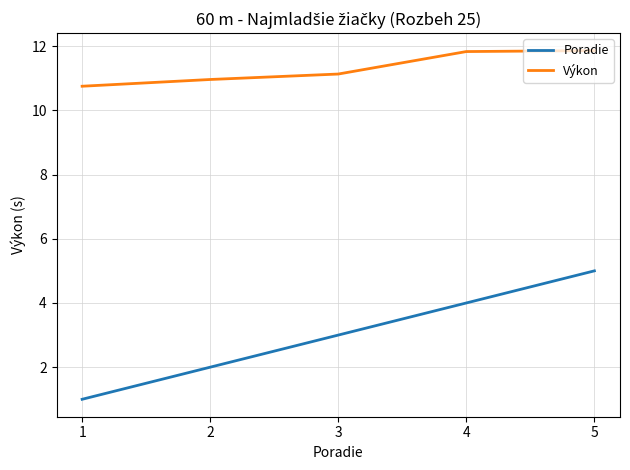

Rank the series at 1 from lowest to highest value.

Poradie, Výkon